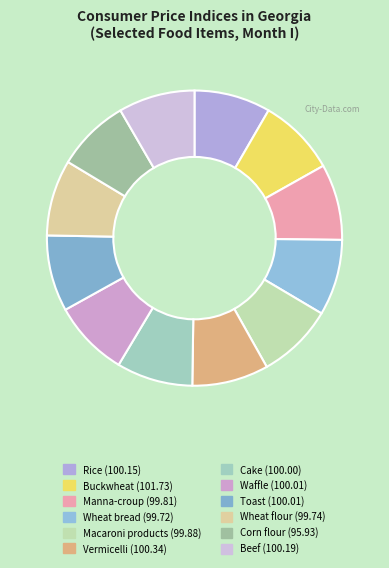

Count the number of slices in the pie.

12